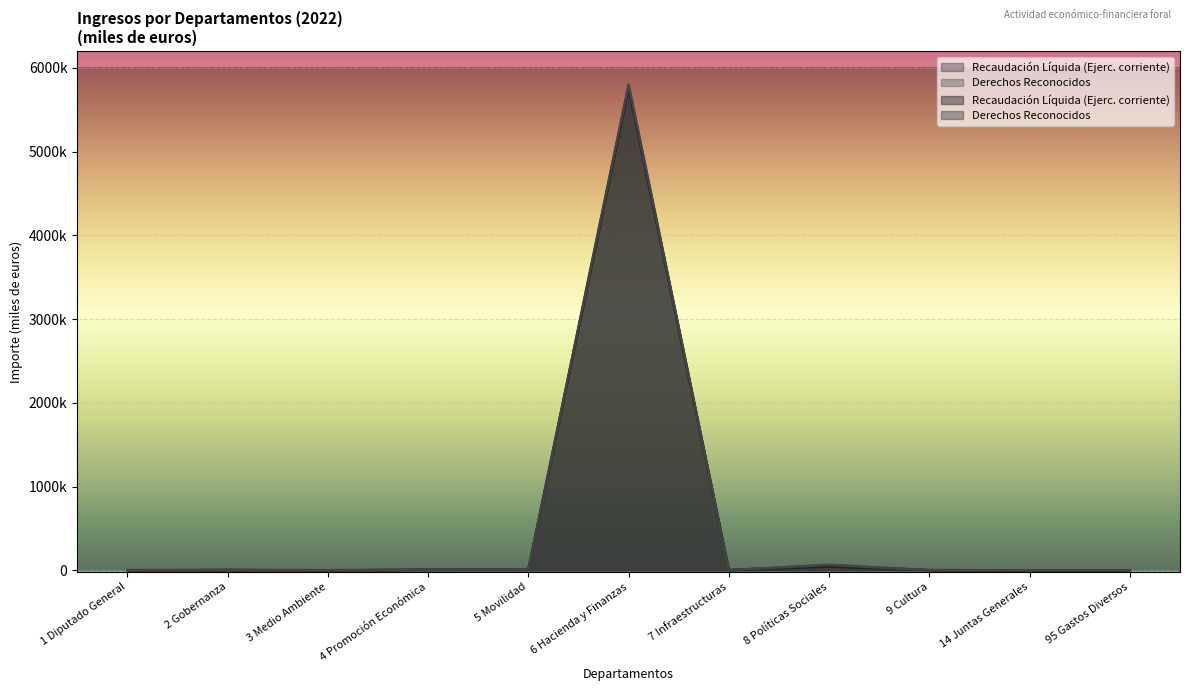

How many lines are shown in the chart?

2